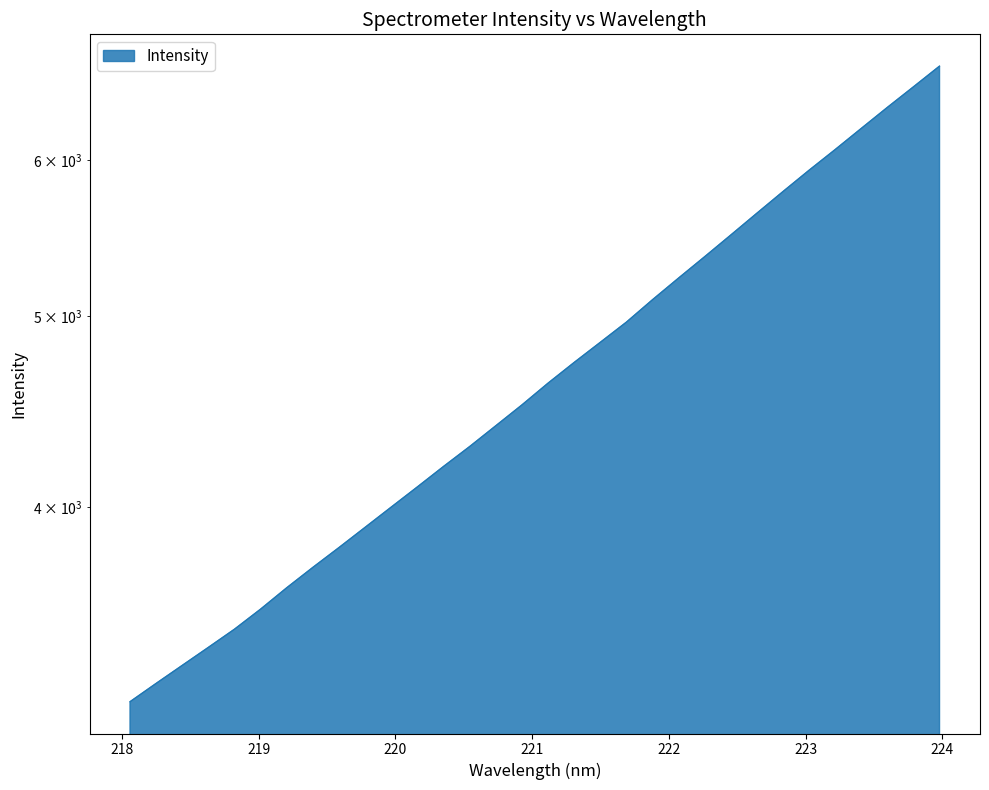

True or false: the data shows 5498.1 at 222.4538.

True